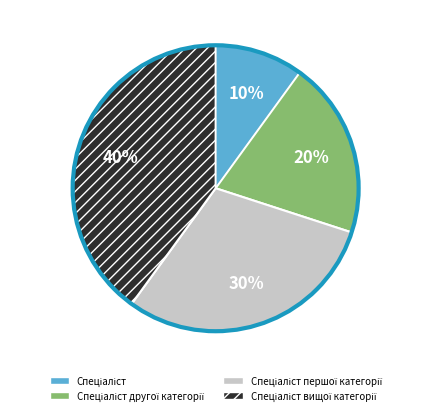

To the nearest percent, what is the difference between the largest and smallest slice percentages?

30%